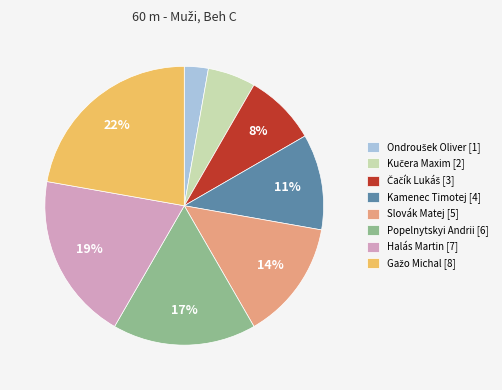

What percentage is the Halás Martin [7] slice, to the nearest percent?

19%